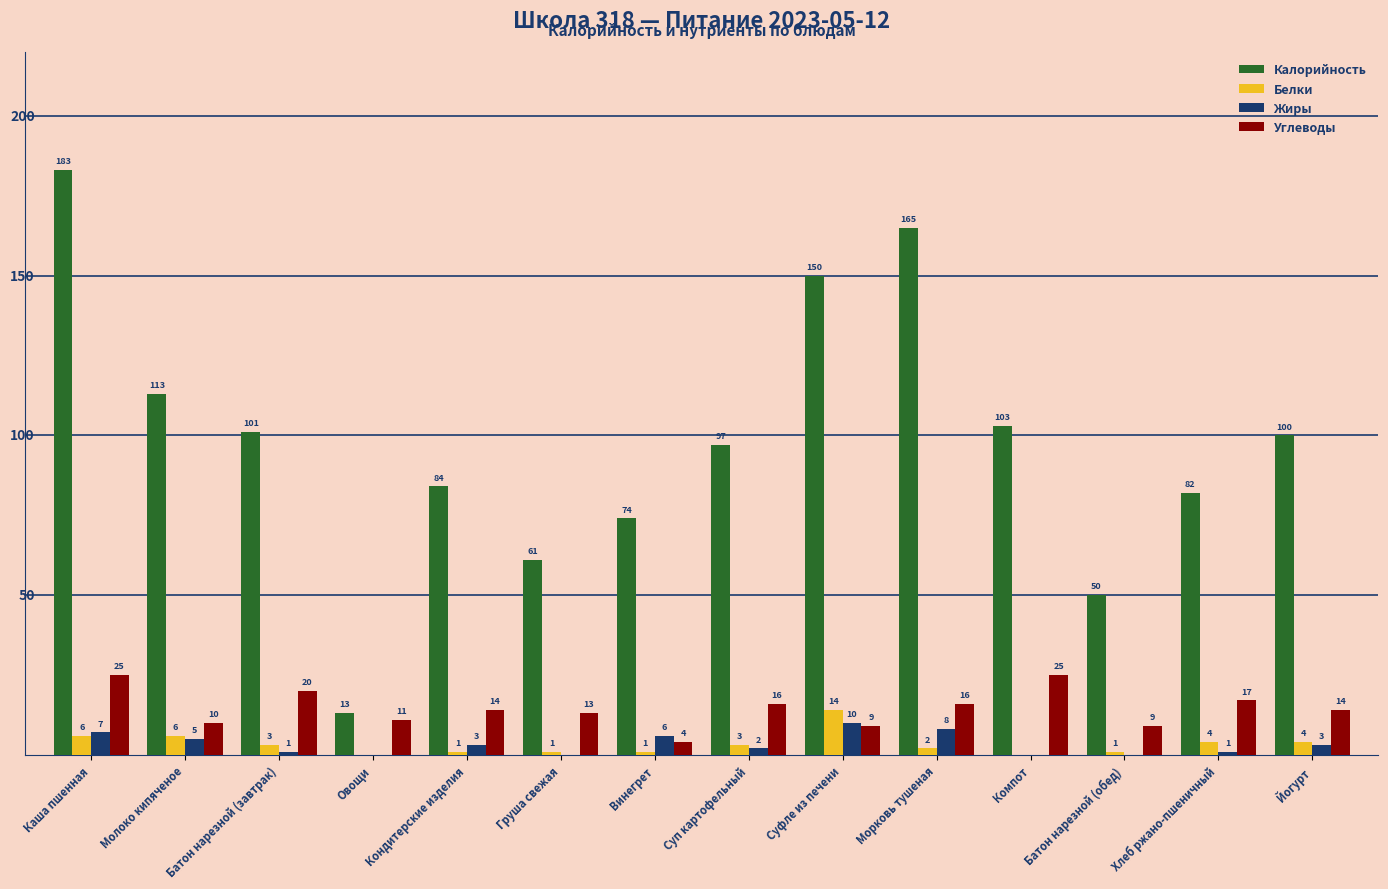

At which category does the chart reach its peak across all series?

Каша пшенная